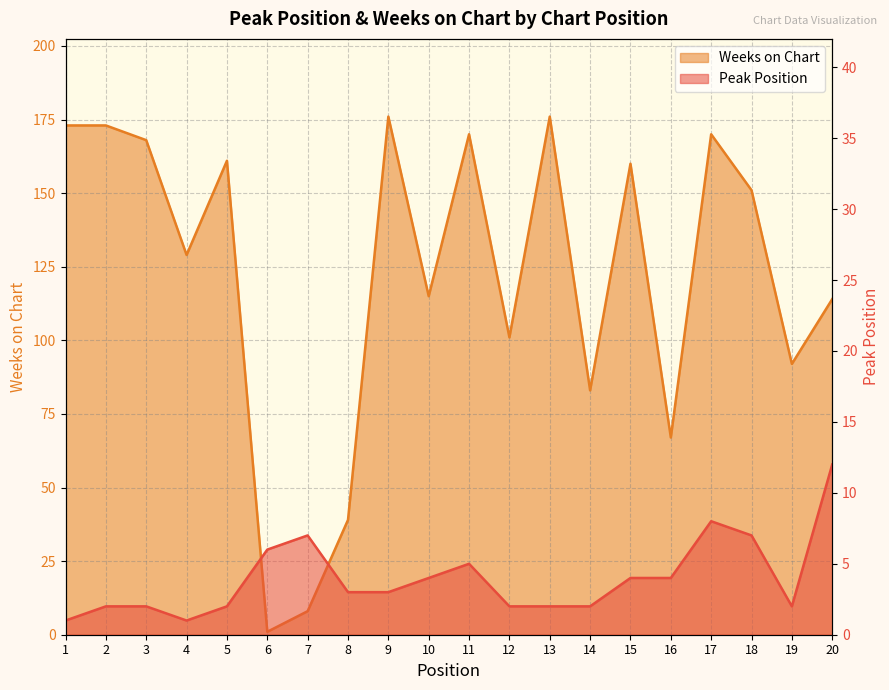

What is the value of the Peak Position point at the 15th from the left?

4